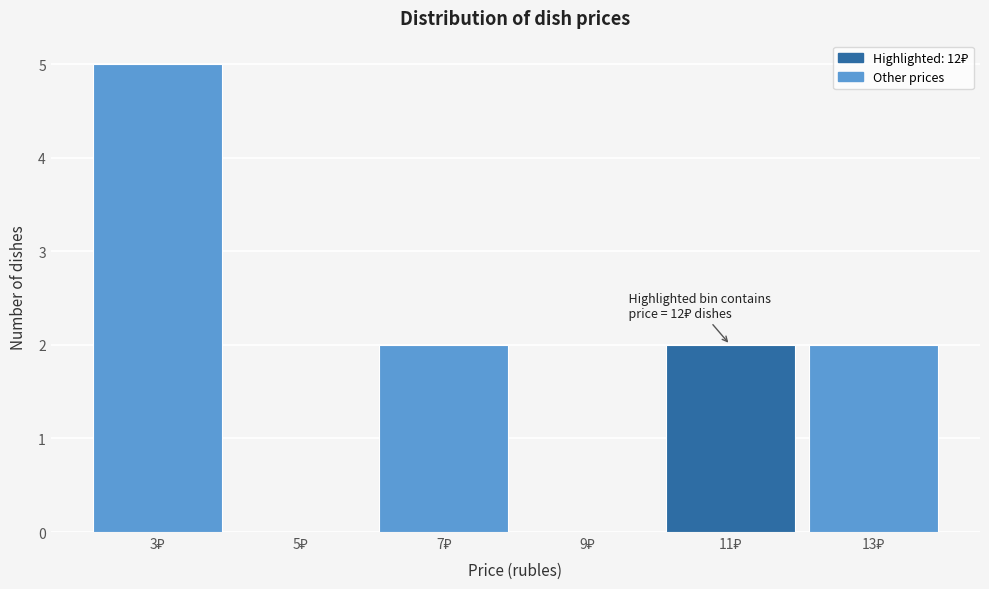

What is the greatest value displayed?

5